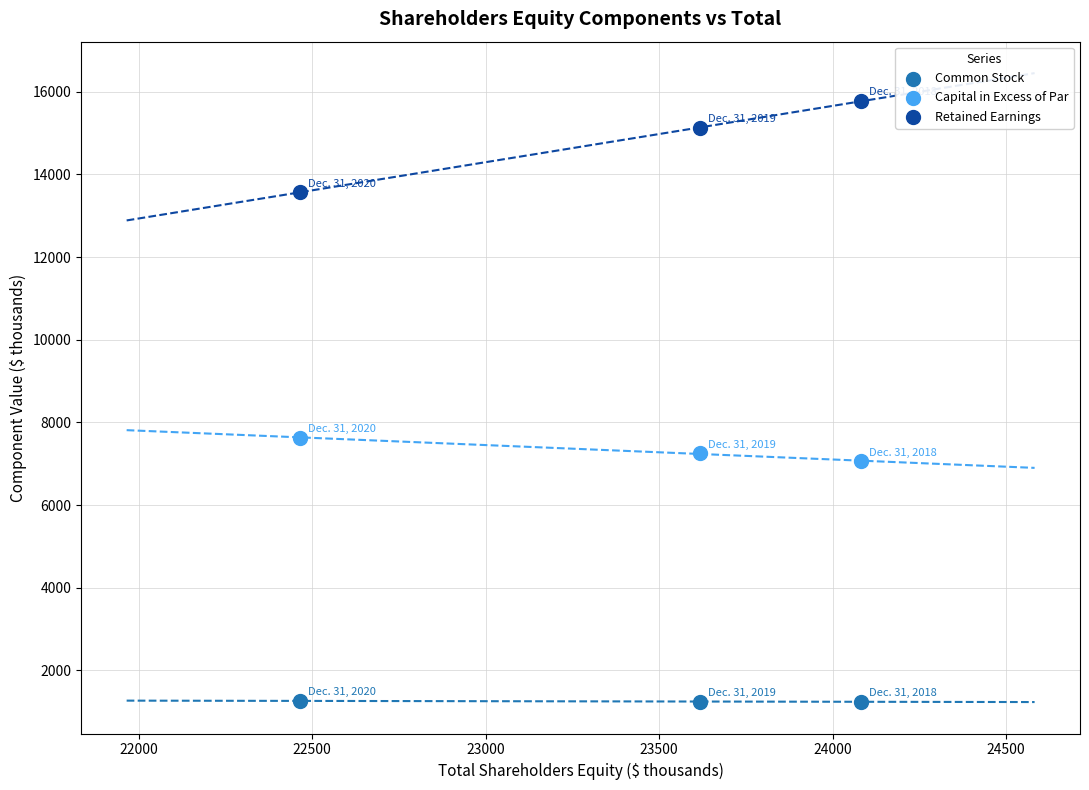

Across all data points, what is the average Y value?

7796